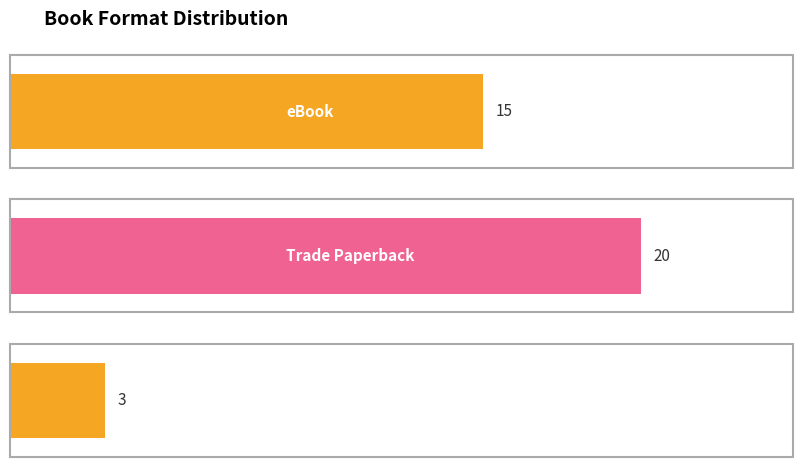

List the labels in order of value, smallest first.

Hardcover, eBook, Trade Paperback